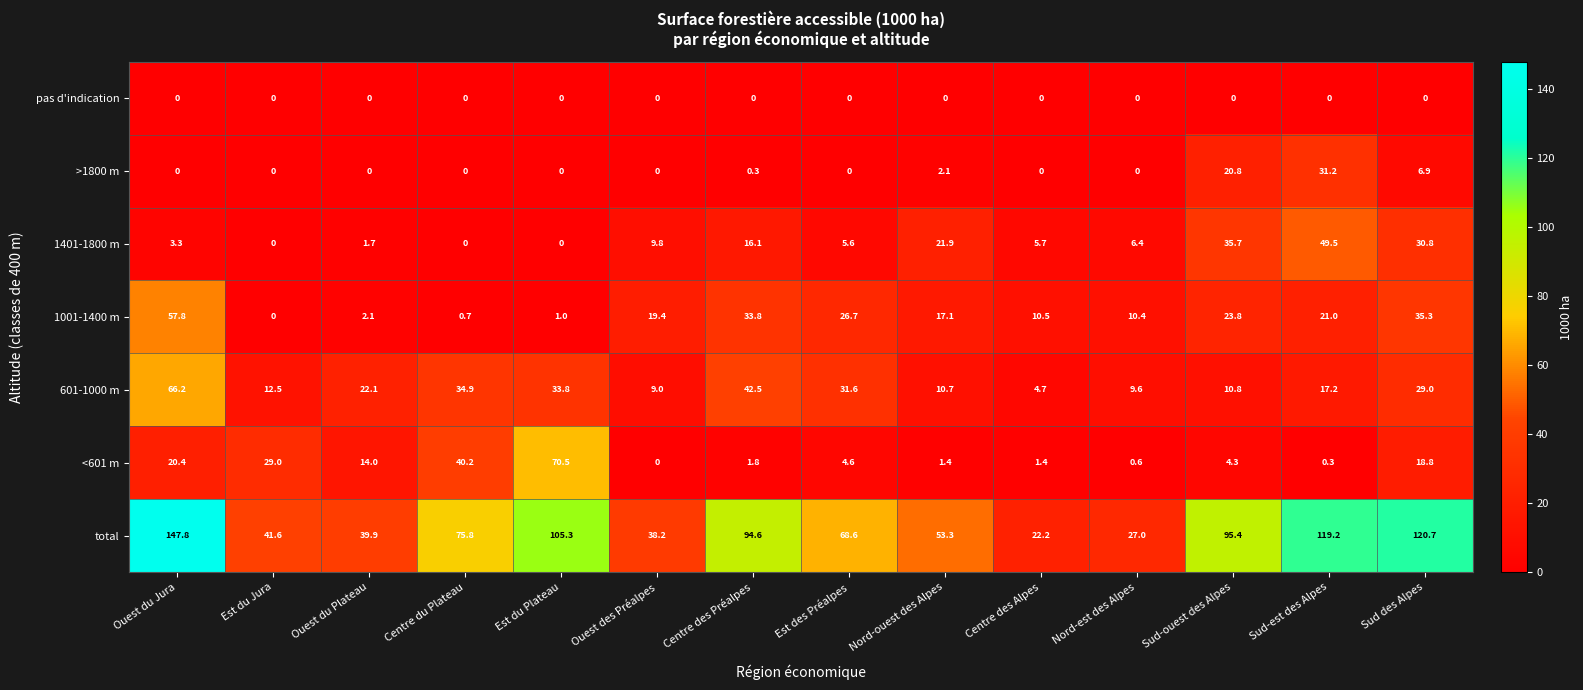

Which series has the largest total across all categories?

total